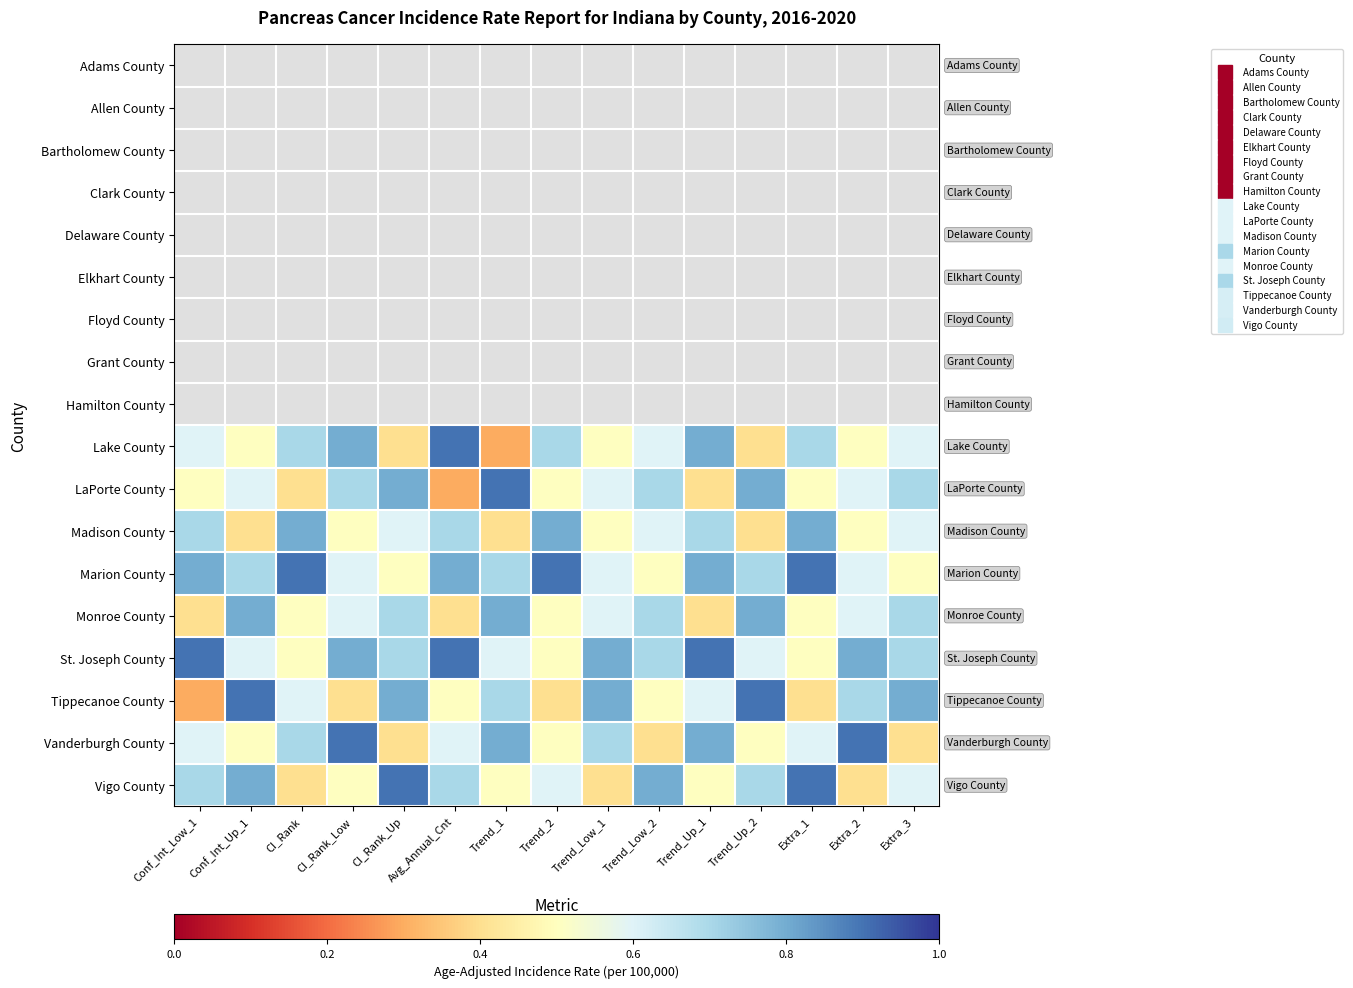

What is the minimum value shown in the chart?

0.3